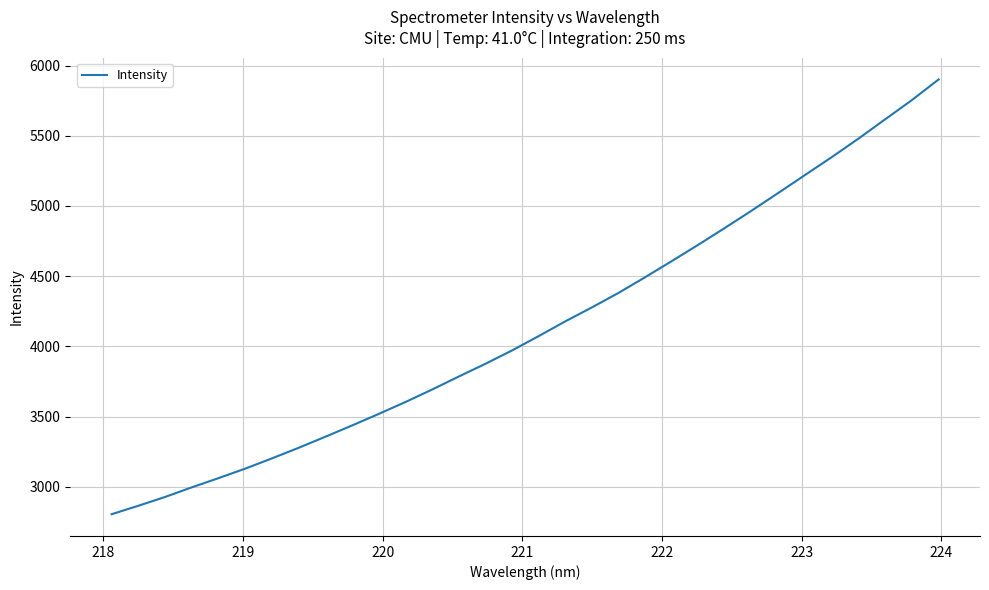

How many lines are shown in the chart?

1